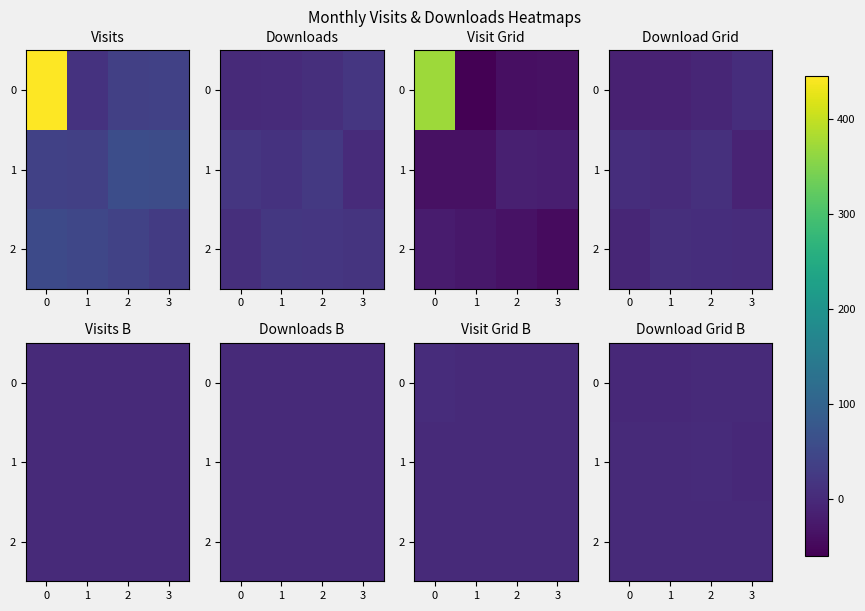

List the labels in order of 2 value, smallest first.

0, 3, 2, 1